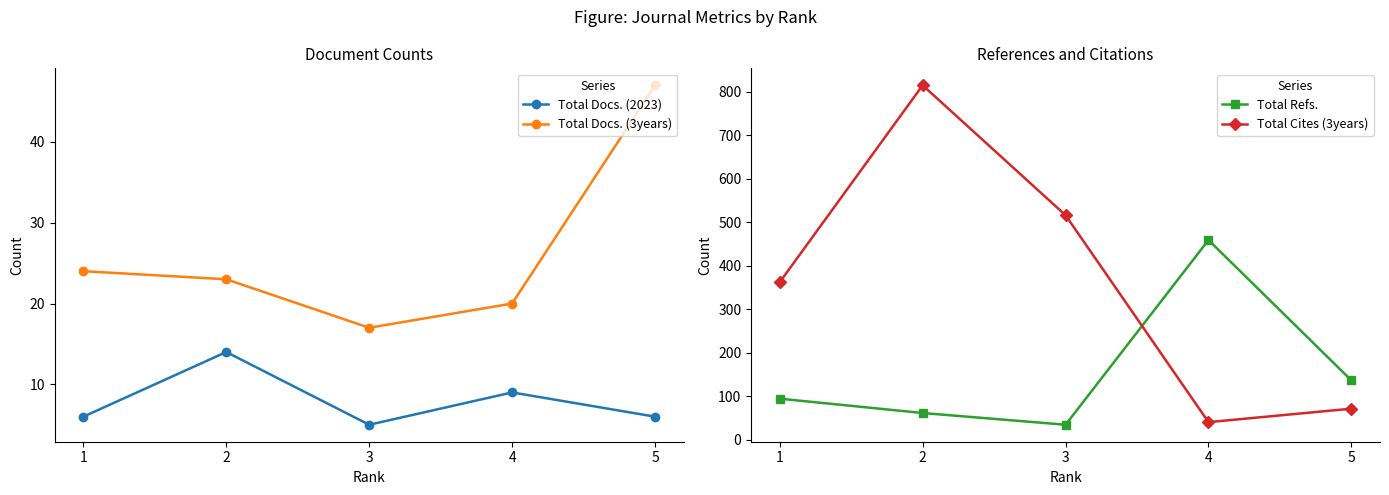

What is the value of the Total Cites (3years) point at the 1st from the left?

362